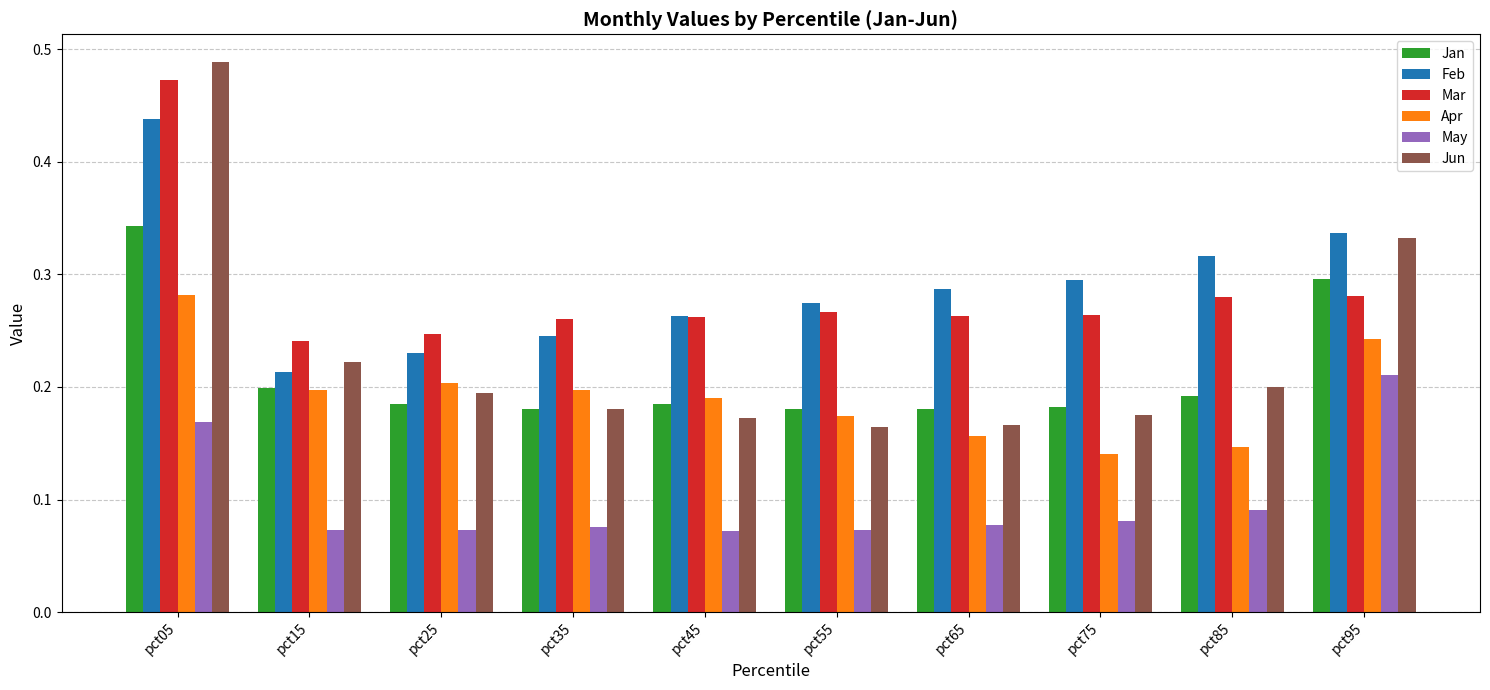

Which series has the largest total across all categories?

Feb